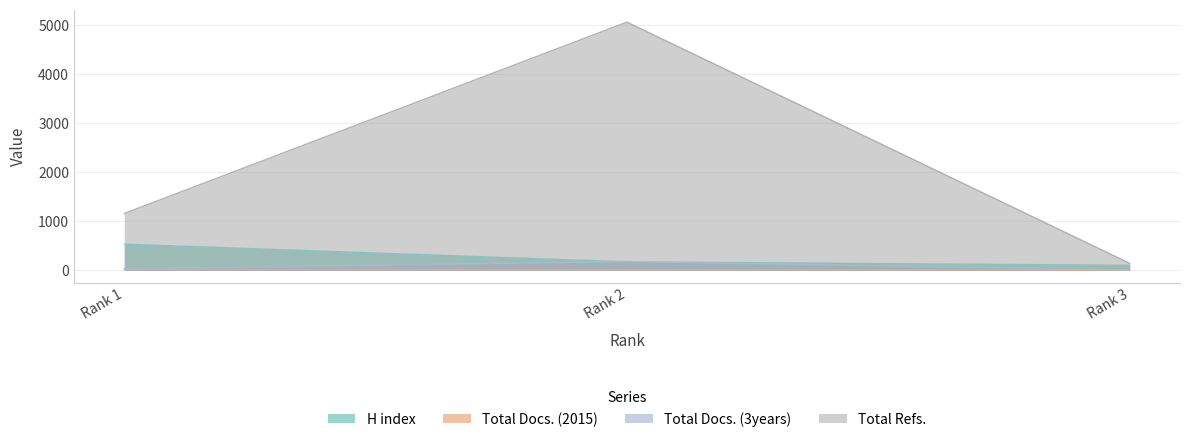

How many values in the Total Refs. series are below 1159?

1